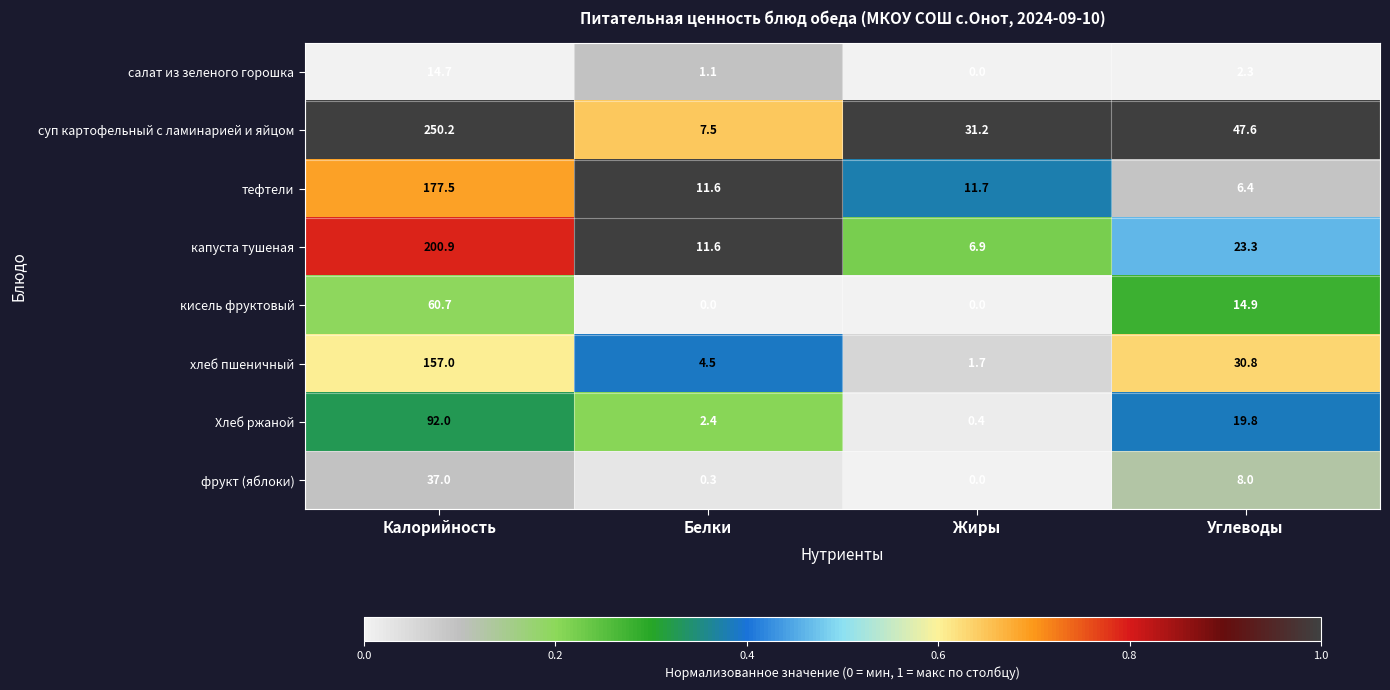

At how many categories does at least one series exceed 0?

4